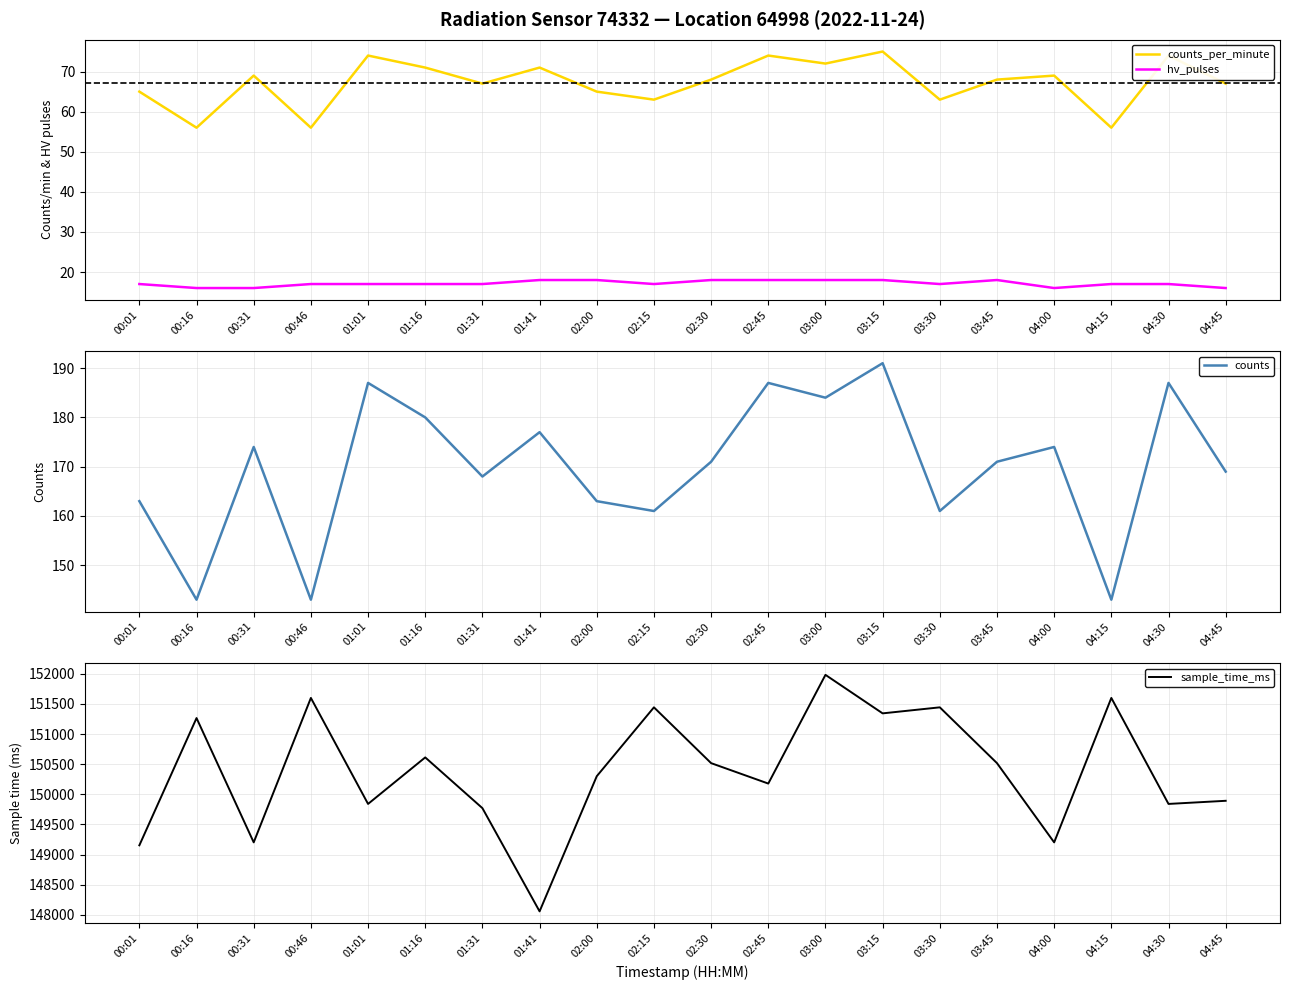

At which category is the sum across all series the highest?

03:00